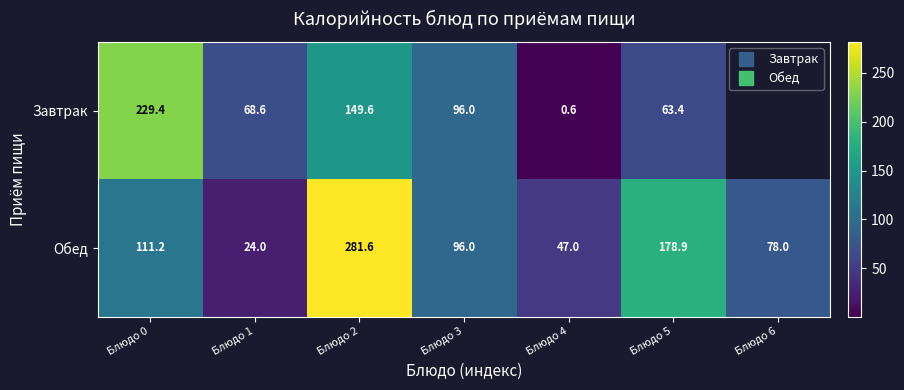

The value of Завтрак at Блюдо 1 is 23.9. True or false?

False